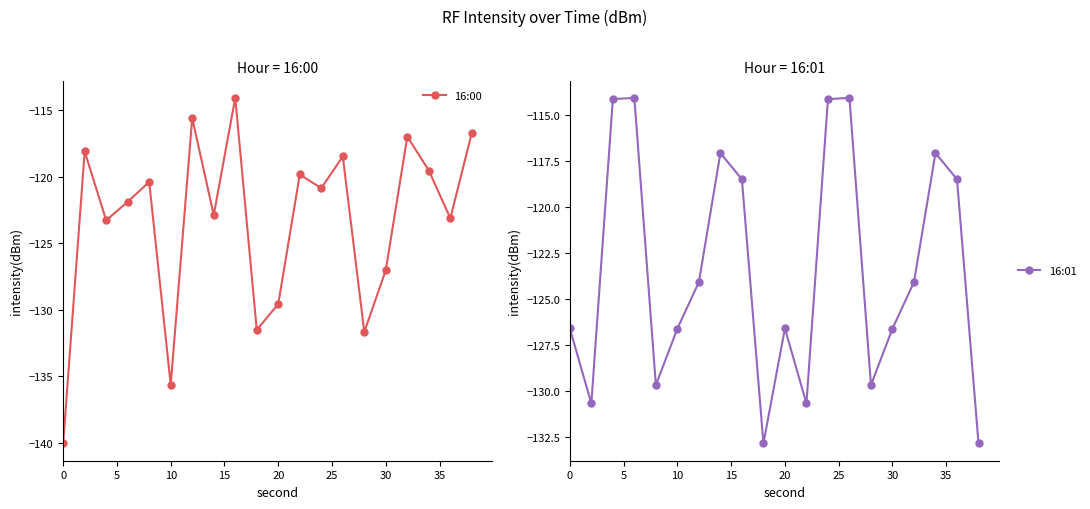

The value of 16:00 at 10 is -208.6. True or false?

False